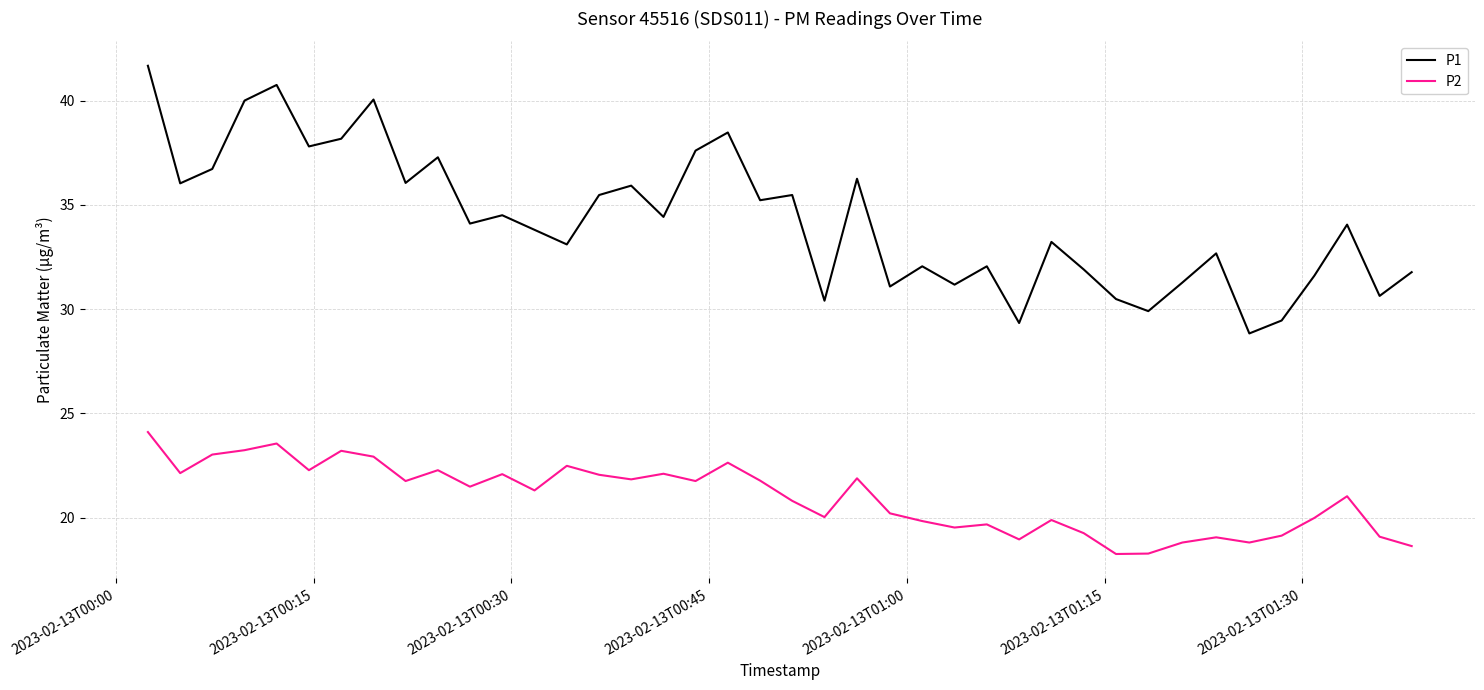

Which series has the largest total across all categories?

P1